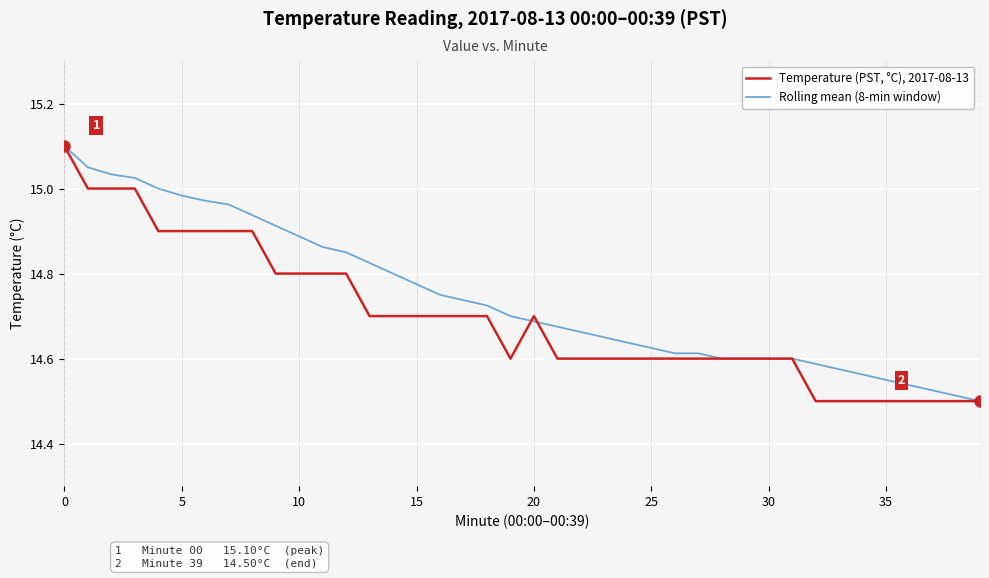

What is the sum of all Temperature (PST, °C), 2017-08-13 values?

587.9